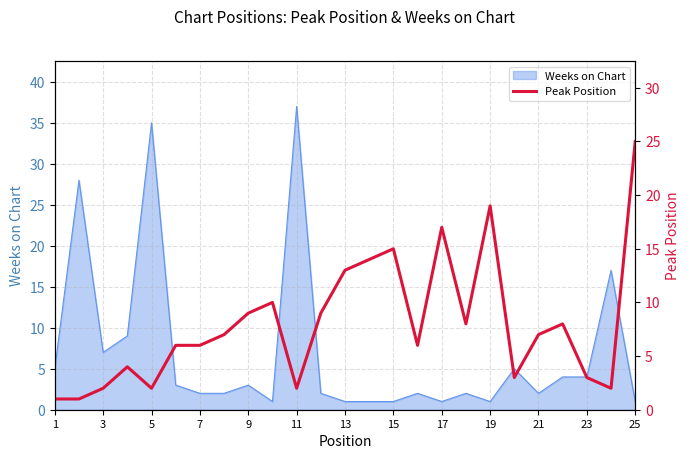

How many interior local valleys (lower than both neighbors) does the data have?

6